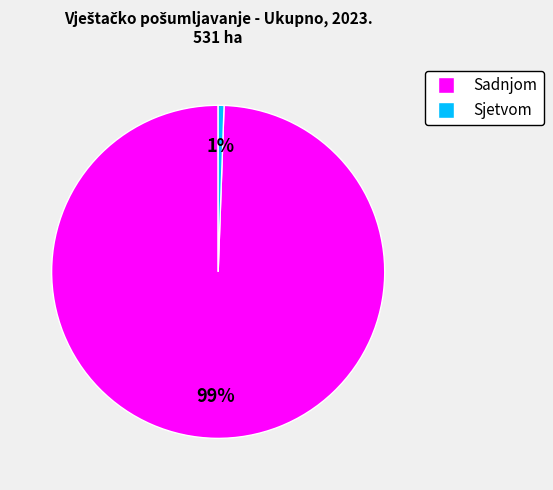

To the nearest percent, what is the combined percentage of Sjetvom and Sadnjom?

100%